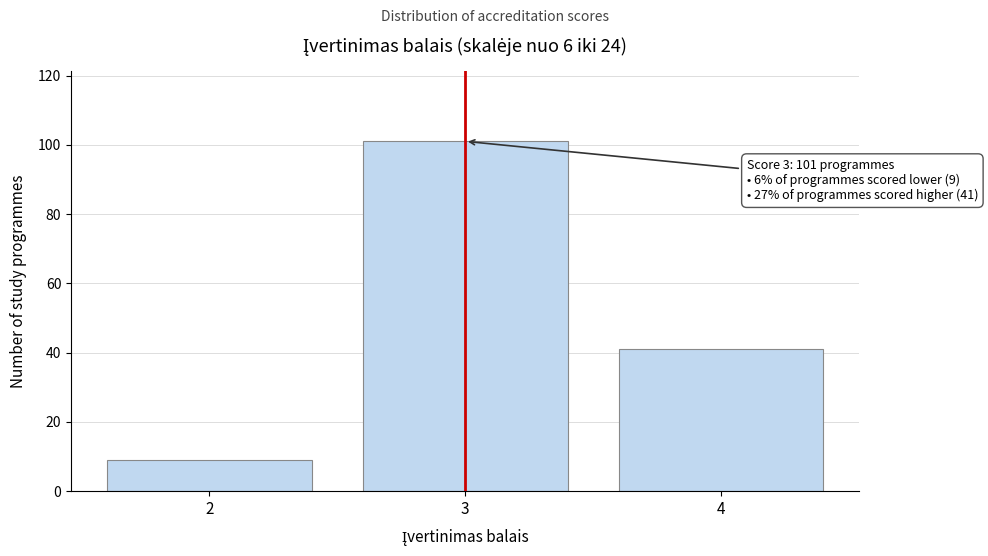

Reading left to right, transcribe all the data shown in this chart.

9	101	41